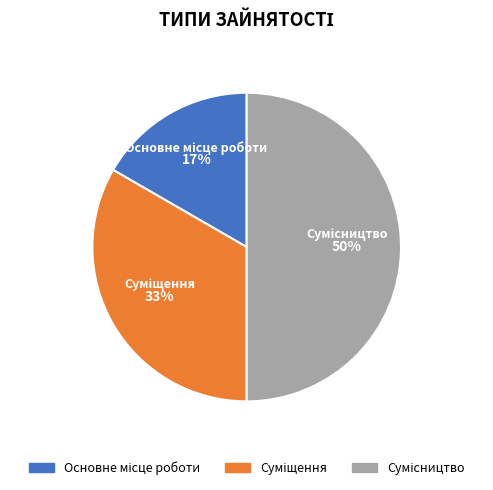

To the nearest percent, what is the average slice percentage?

33%